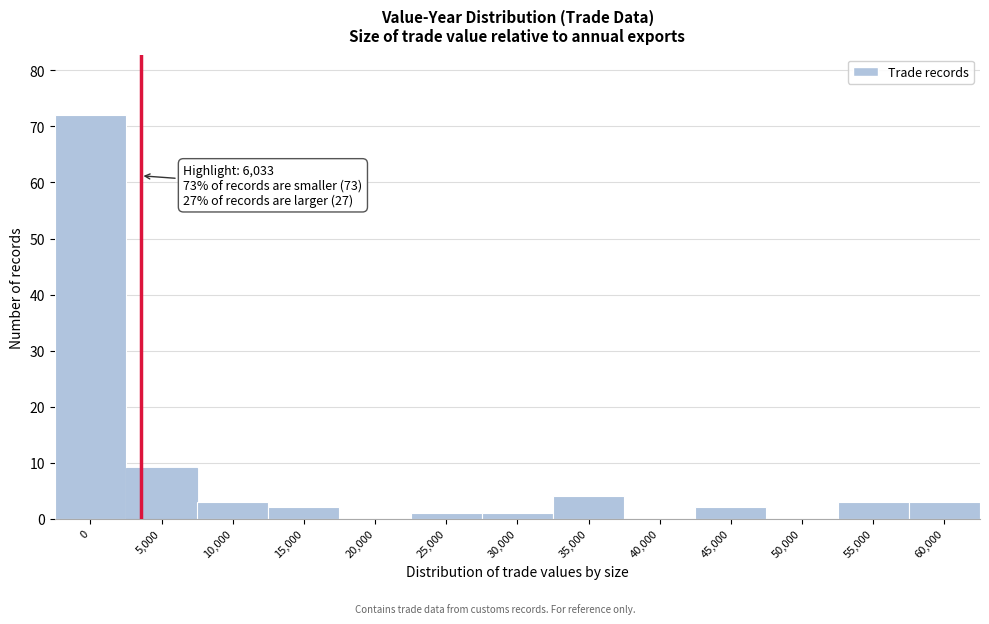

Reading left to right, transcribe all the data shown in this chart.

0=72	5,000=9	10,000=3	15,000=2	20,000=0	25,000=1	30,000=1	35,000=4	40,000=0	45,000=2	50,000=0	55,000=3	60,000=3